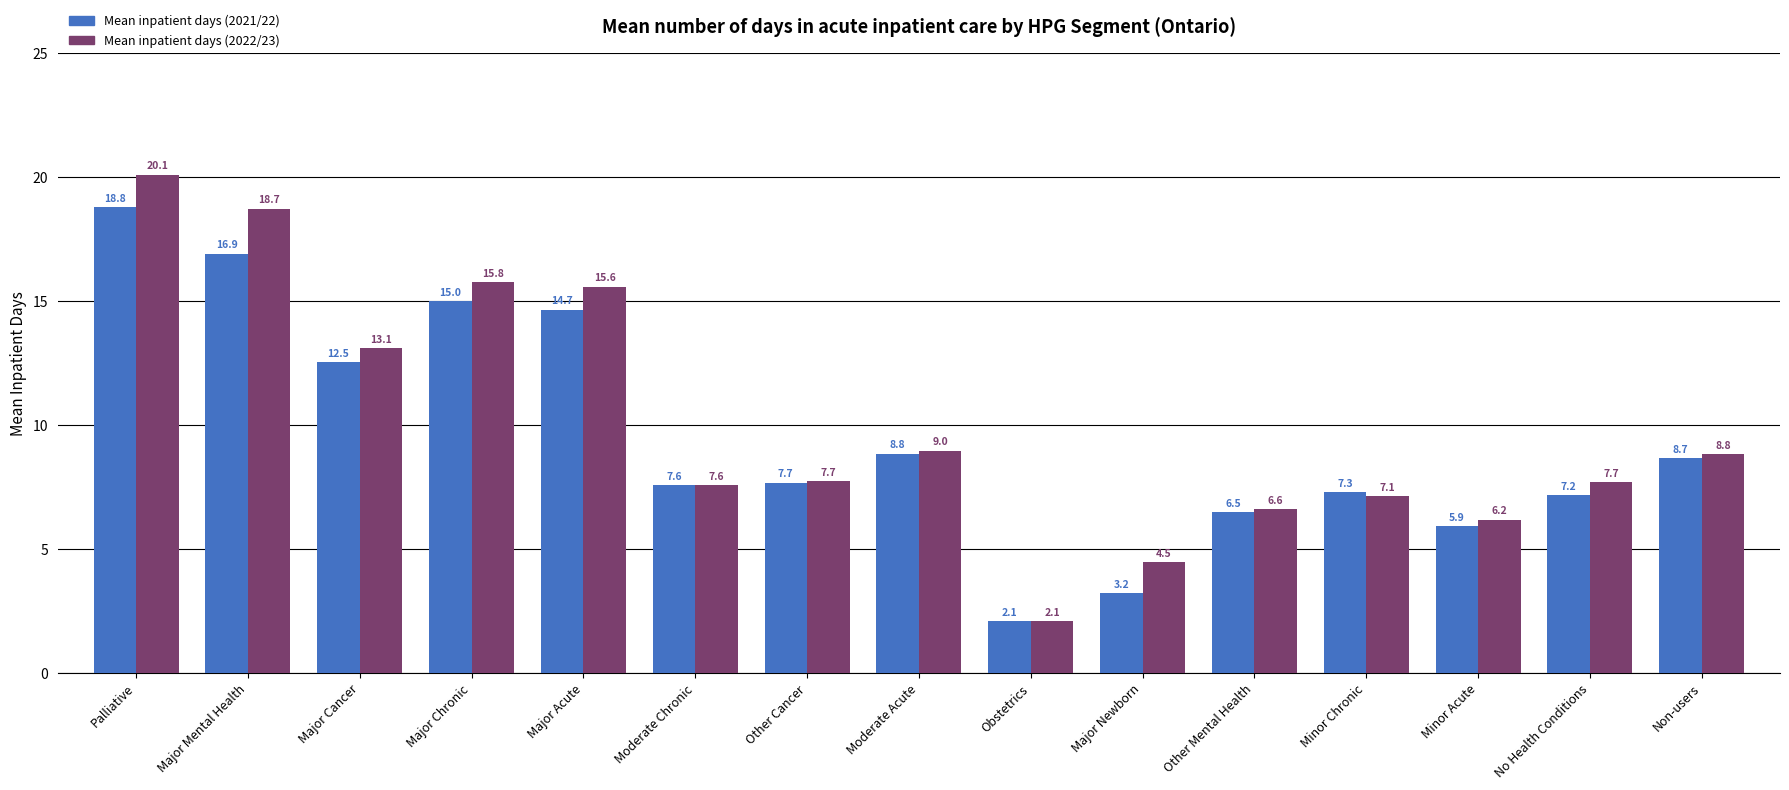

List the series in order of their overall mean, highest first.

Mean inpatient days (2022/23), Mean inpatient days (2021/22)